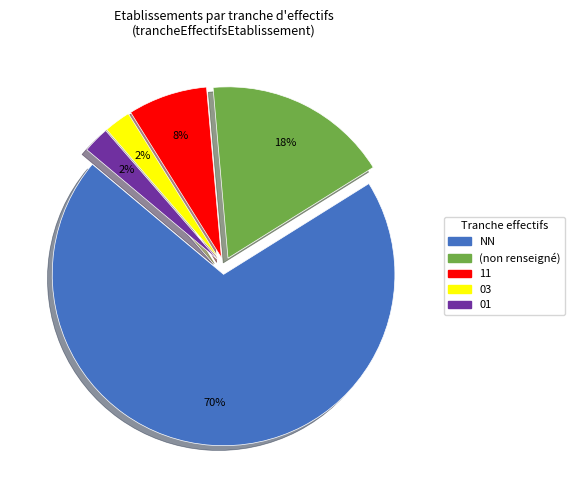

How many segments does this pie chart have?

5